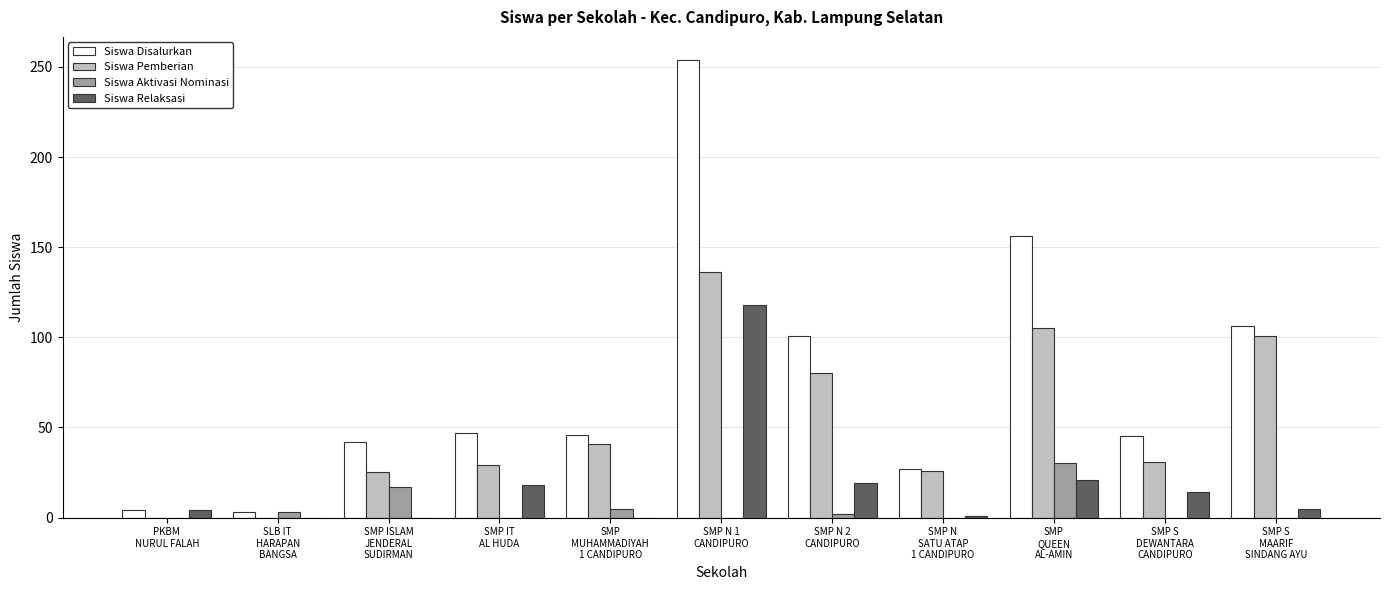

Count the number of data series in this chart.

4